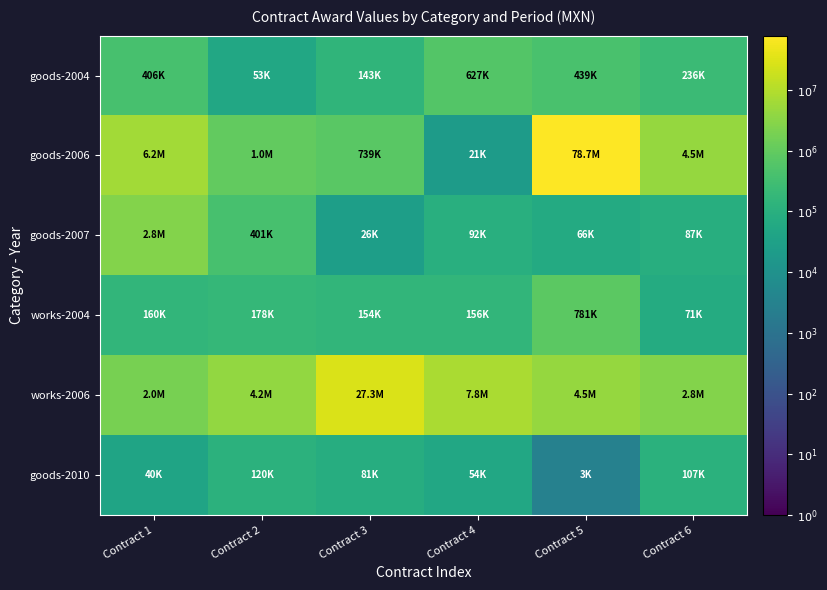

Between Contract 1 and Contract 5, which is larger?

Contract 5